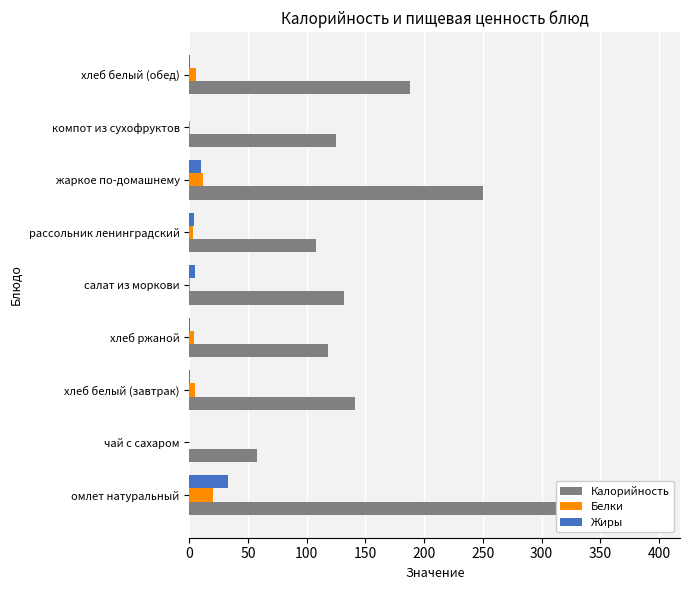

What is the difference between the maximum and second lowest values in the Калорийность series?

290